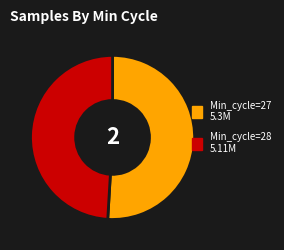

Which slice is the largest?

Min_cycle=27 5.3M